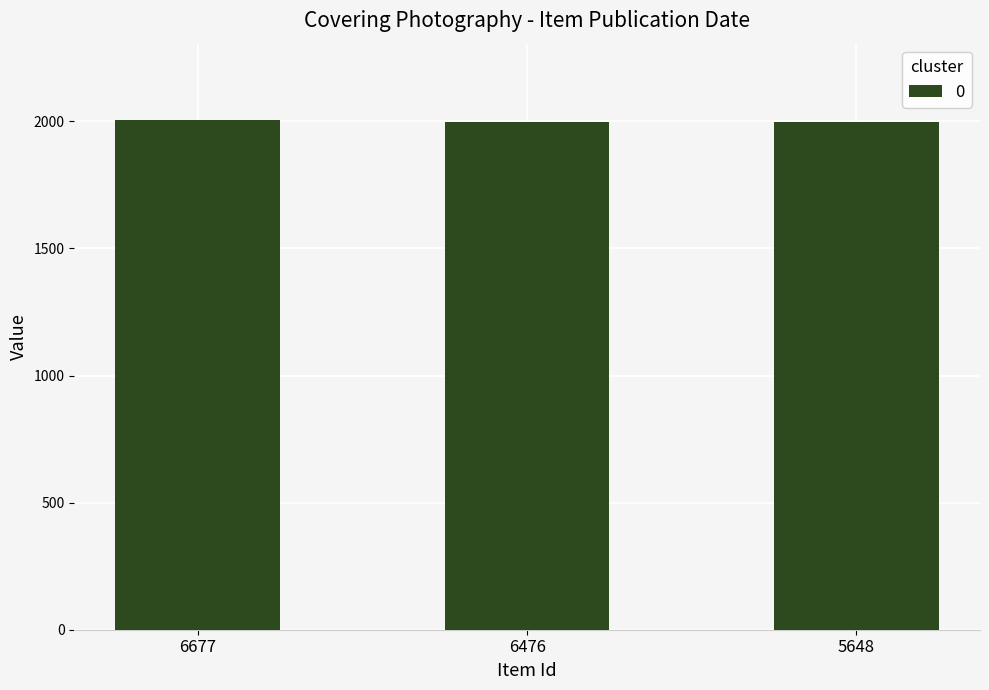

What is the minimum value shown in the chart?

1999